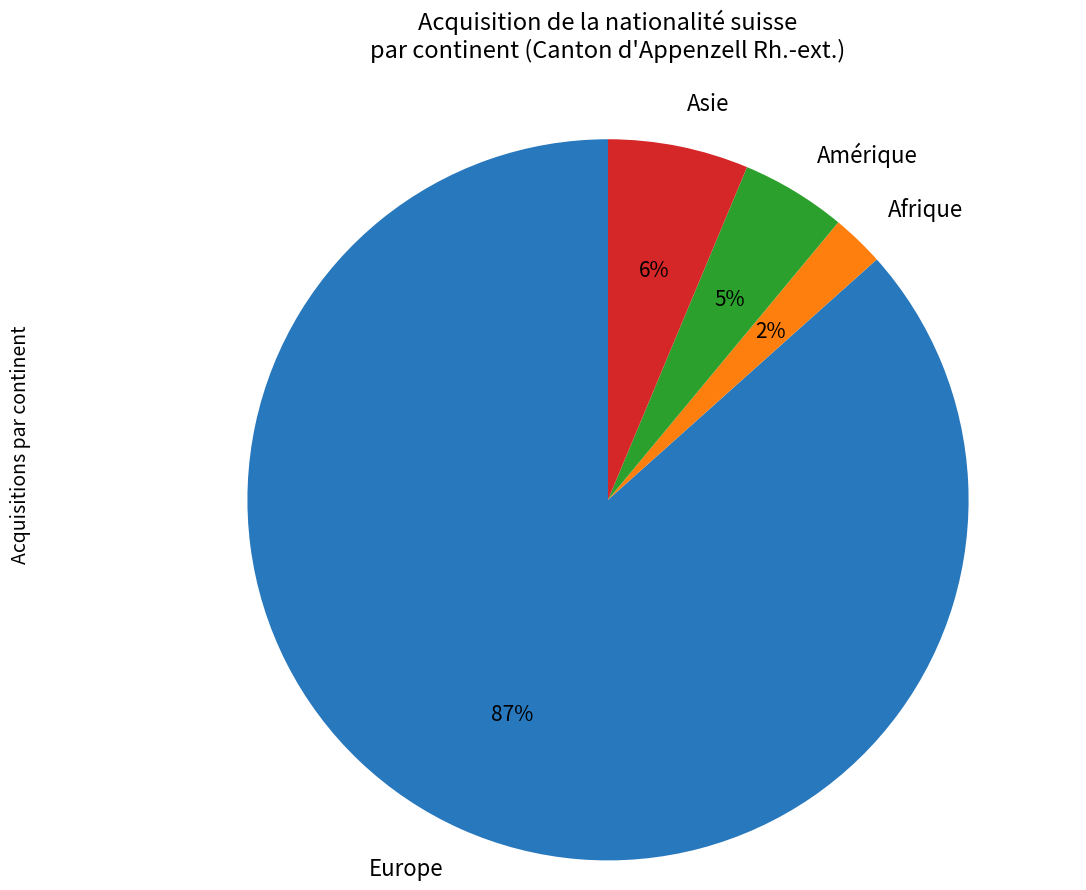

How many segments does this pie chart have?

4